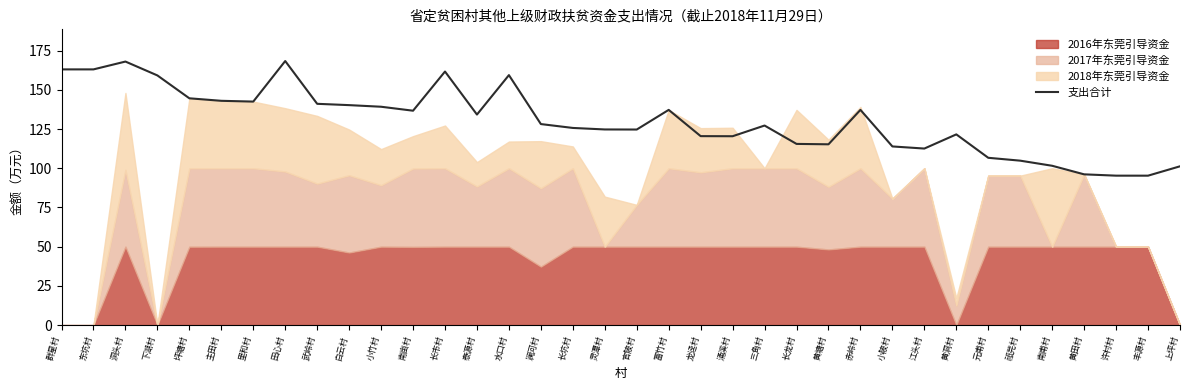

Which category has the lowest value across all series?

丰源村